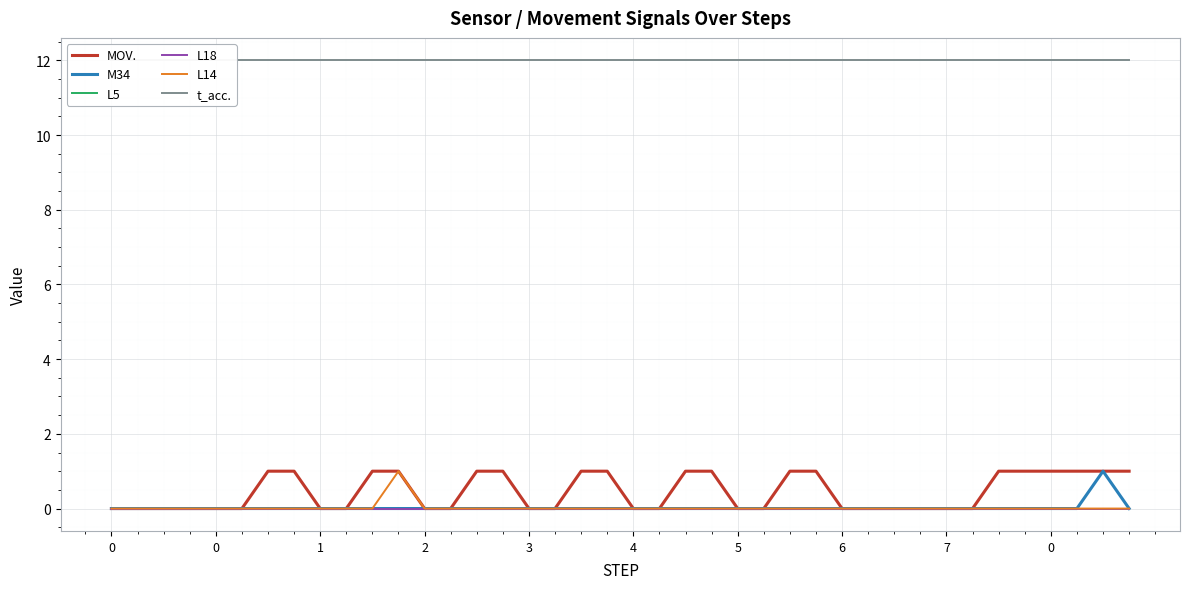

Reading left to right, what are all the values shown in this chart?

MOV.: 0	0	0	0	0	0	1	1	0	0	1	1	0	0	1	1	0	0	1	1	0	0	1	1	0	0	1	1	0	0	0	0	0	0	1	1	1	1	1	1
M34: 0	0	0	0	0	0	0	0	0	0	0	0	0	0	0	0	0	0	0	0	0	0	0	0	0	0	0	0	0	0	0	0	0	0	0	0	0	0	1	0
L5: 0	0	0	0	0	0	0	0	0	0	0	0	0	0	0	0	0	0	0	0	0	0	0	0	0	0	0	0	0	0	0	0	0	0	0	0	0	0	0	0
L18: 0	0	0	0	0	0	0	0	0	0	0	0	0	0	0	0	0	0	0	0	0	0	0	0	0	0	0	0	0	0	0	0	0	0	0	0	0	0	0	0
L14: 0	0	0	0	0	0	0	0	0	0	0	1	0	0	0	0	0	0	0	0	0	0	0	0	0	0	0	0	0	0	0	0	0	0	0	0	0	0	0	0
t_acc.: 12	12	12	12	12	12	12	12	12	12	12	12	12	12	12	12	12	12	12	12	12	12	12	12	12	12	12	12	12	12	12	12	12	12	12	12	12	12	12	12